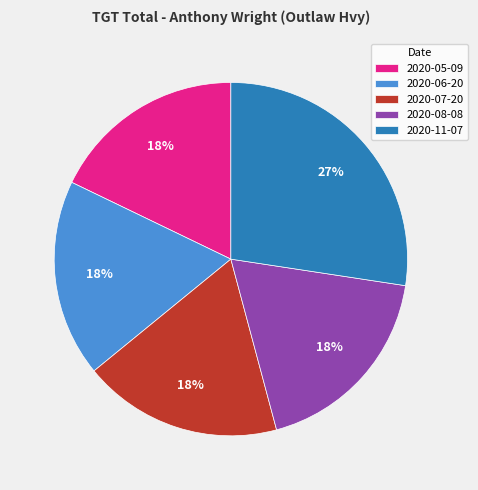

Approximately how many times larger is the value at 2020-07-20 compared to 2020-11-07?

0.7